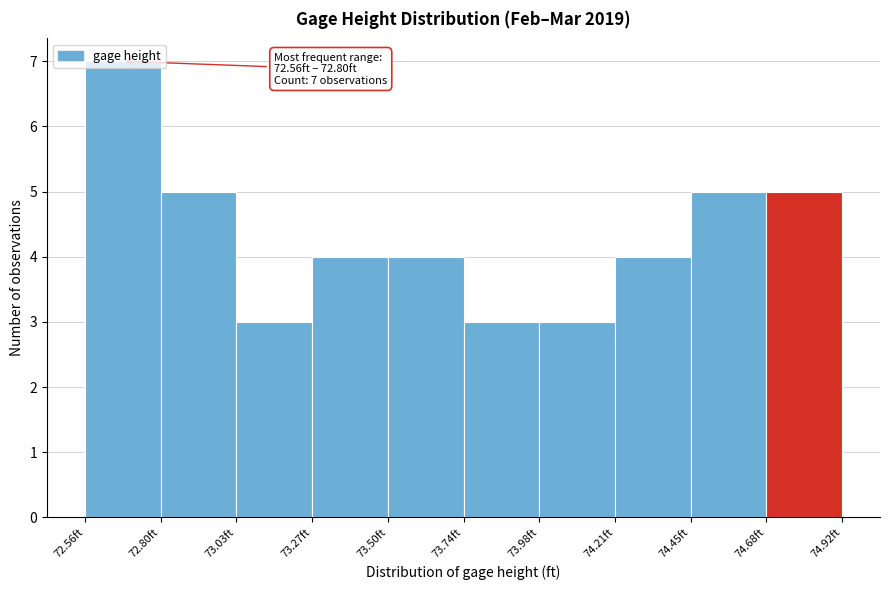

Over which range of the x-axis is the bar tallest?

72.55 to 72.80